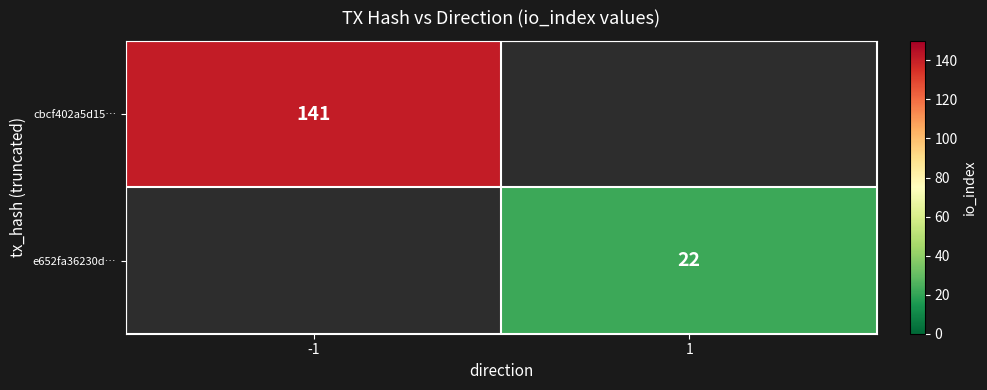

Count the number of categories in the chart.

2